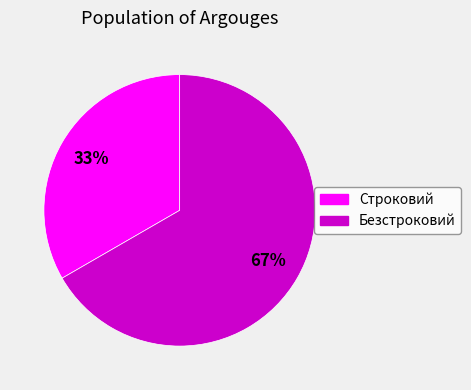

Is there a majority slice in this chart?

Yes